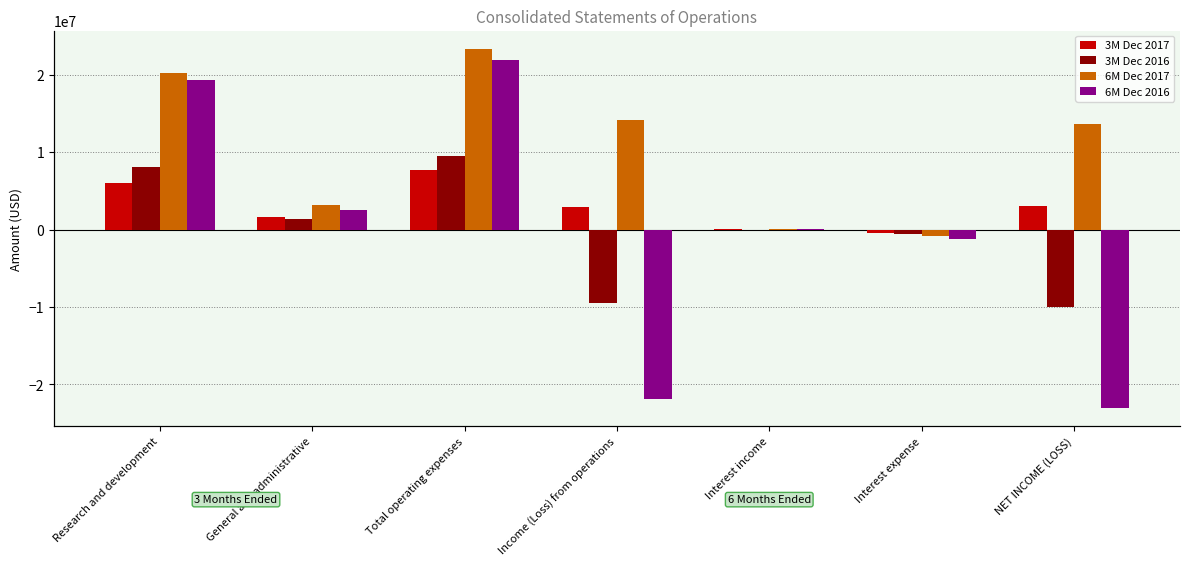

What is the value of the 3M Dec 2017 bar at the 4th from the left?

2941080